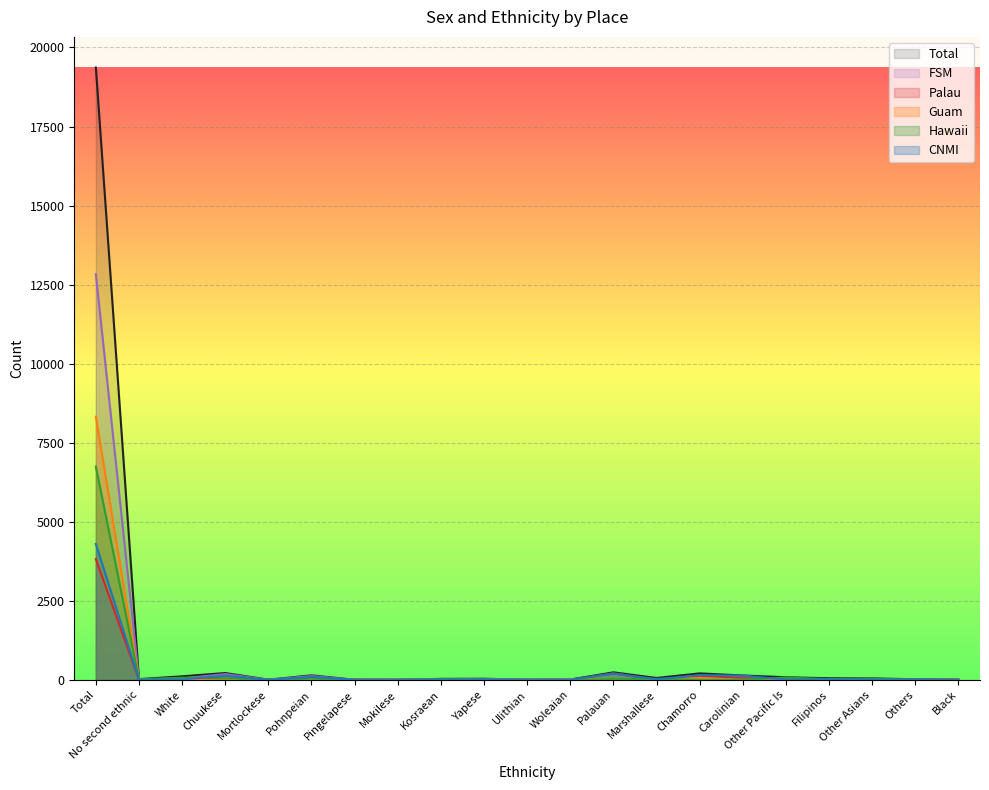

Reading left to right, what are all the values shown in this chart?

Hawaii: Total=6744	No second ethnic=17	White=69	Chuukese=49	Mortlockese=3	Pohnpeian=36	Pingelapese=1	Mokilese=0	Kosraean=22	Yapese=4	Ulithian=1	Woleaian=0	Palauan=19	Marshallese=32	Chamorro=0	Carolinian=0	Other Pacific Is=72	Filipinos=23	Other Asians=34	Others=11	Black=2
CNMI: Total=4299	No second ethnic=3	White=12	Chuukese=129	Mortlockese=2	Pohnpeian=91	Pingelapese=2	Mokilese=1	Kosraean=6	Yapese=17	Ulithian=1	Woleaian=2	Palauan=202	Marshallese=20	Chamorro=148	Carolinian=136	Other Pacific Is=3	Filipinos=18	Other Asians=9	Others=7	Black=0
Guam: Total=8323	No second ethnic=2	White=31	Chuukese=37	Mortlockese=0	Pohnpeian=15	Pingelapese=0	Mokilese=0	Kosraean=3	Yapese=14	Ulithian=0	Woleaian=8	Palauan=16	Marshallese=7	Chamorro=56	Carolinian=1	Other Pacific Is=7	Filipinos=9	Other Asians=2	Others=1	Black=3
Total: Total=19366	No second ethnic=22	White=112	Chuukese=215	Mortlockese=5	Pohnpeian=142	Pingelapese=3	Mokilese=1	Kosraean=31	Yapese=35	Ulithian=2	Woleaian=10	Palauan=237	Marshallese=59	Chamorro=204	Carolinian=137	Other Pacific Is=82	Filipinos=50	Other Asians=45	Others=19	Black=5
Palau: Total=3819	No second ethnic=0	White=31	Chuukese=13	Mortlockese=1	Pohnpeian=19	Pingelapese=1	Mokilese=0	Kosraean=1	Yapese=8	Ulithian=0	Woleaian=0	Palauan=206	Marshallese=0	Chamorro=133	Carolinian=50	Other Pacific Is=14	Filipinos=16	Other Asians=19	Others=9	Black=3
FSM: Total=12829	No second ethnic=17	White=42	Chuukese=182	Mortlockese=2	Pohnpeian=119	Pingelapese=2	Mokilese=1	Kosraean=15	Yapese=27	Ulithian=1	Woleaian=10	Palauan=25	Marshallese=22	Chamorro=67	Carolinian=84	Other Pacific Is=25	Filipinos=20	Other Asians=17	Others=10	Black=2